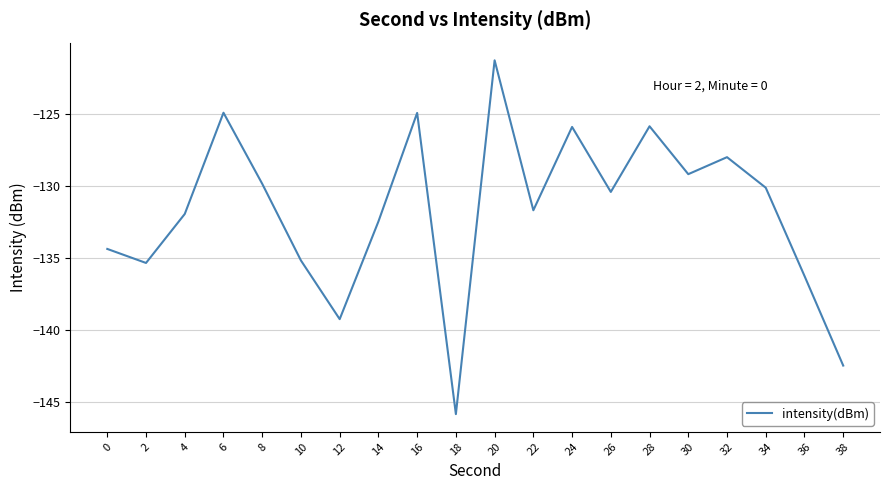

How many lines are shown in the chart?

1